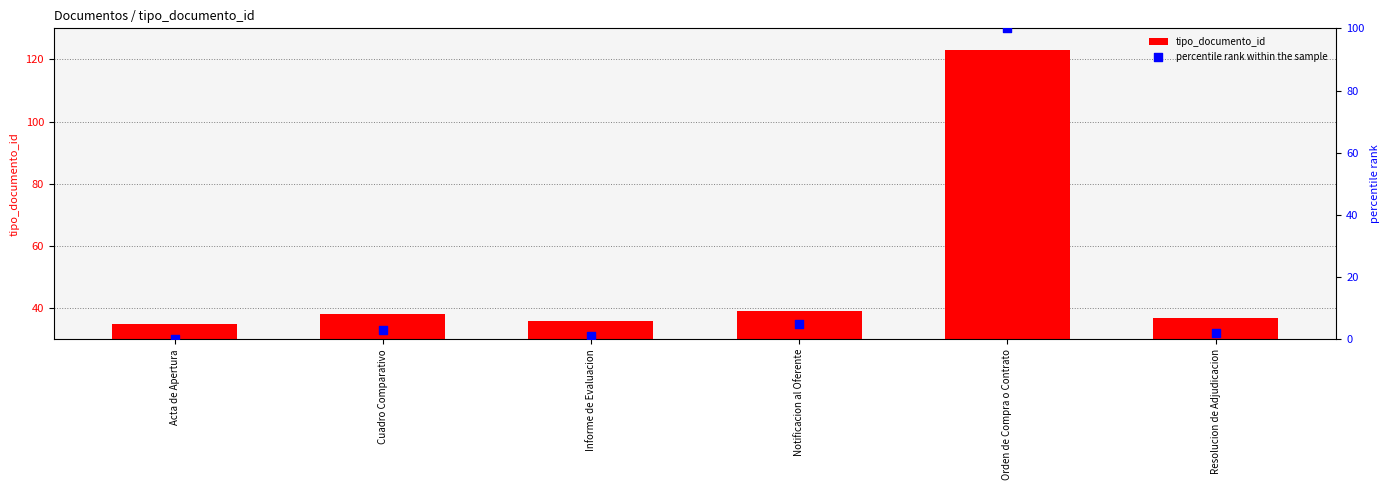

Which series has the largest Y range (max minus min)?

percentile rank within the sample